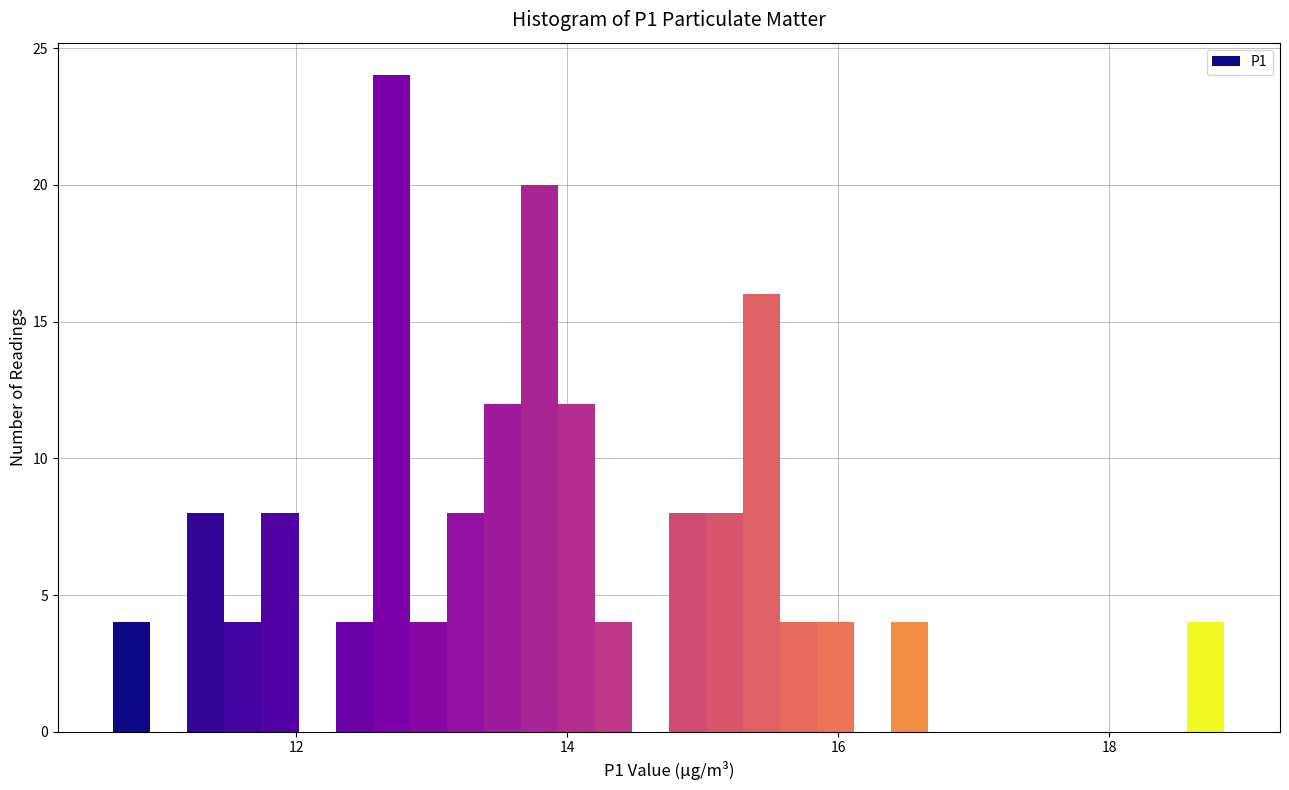

Around what value on the x-axis is the tallest bar? Give the approximate position of its centre, as read against the axis.

12.8